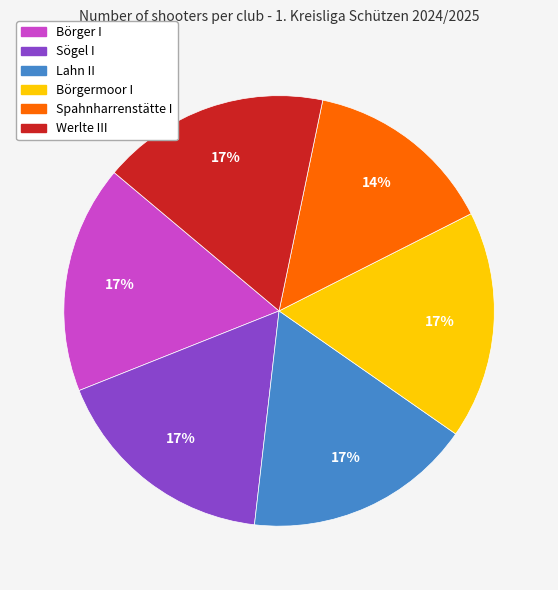

What is the ratio of the value at Werlte III to the value at Sögel I?

1.0